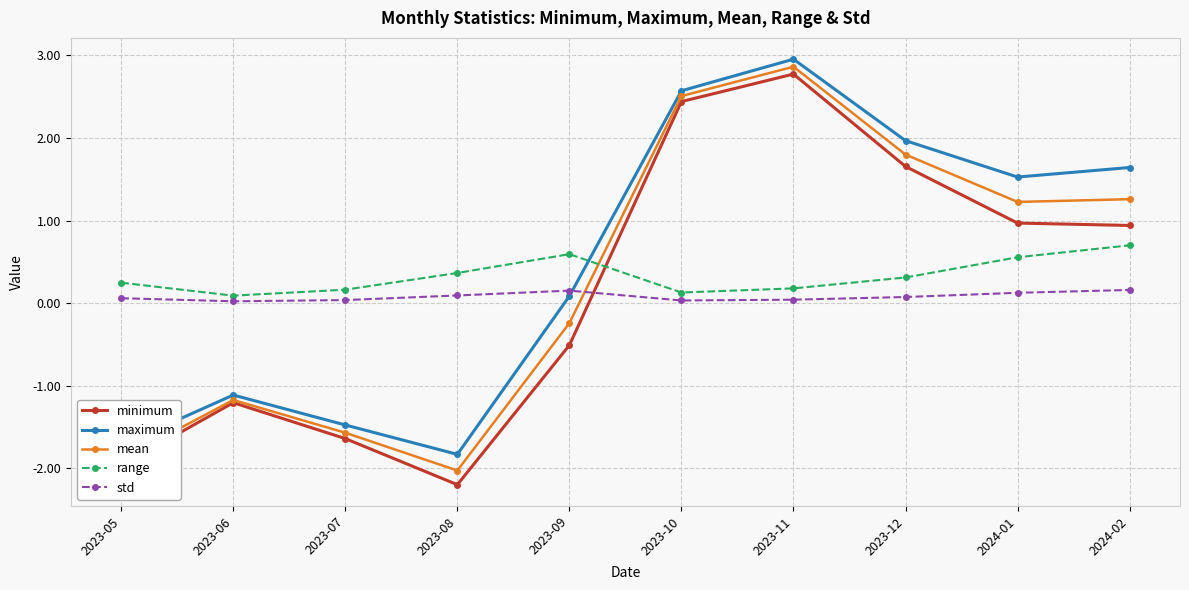

What is the value of the range point at the 4th from the left?

0.4